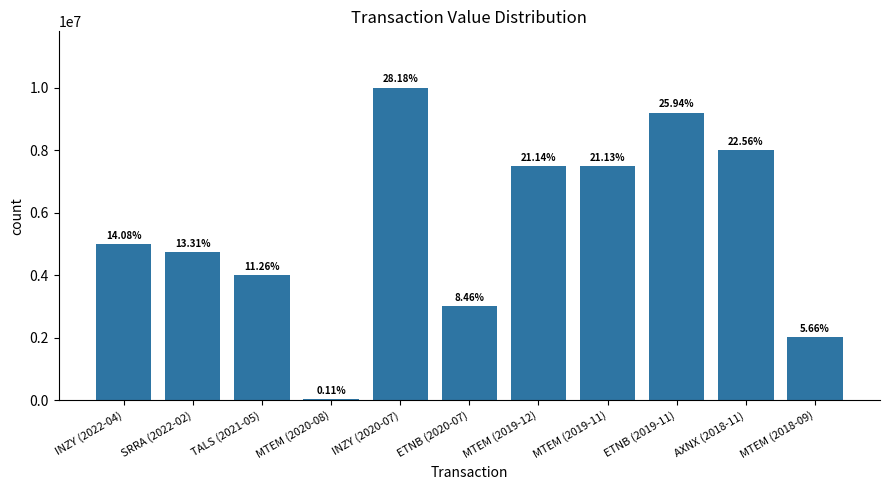

Reading right to left, extract all data points from this chart.

2007500	7999995	9200000	7496000	7500000	2999975	10000000	37568	3995000	4725000	4999950